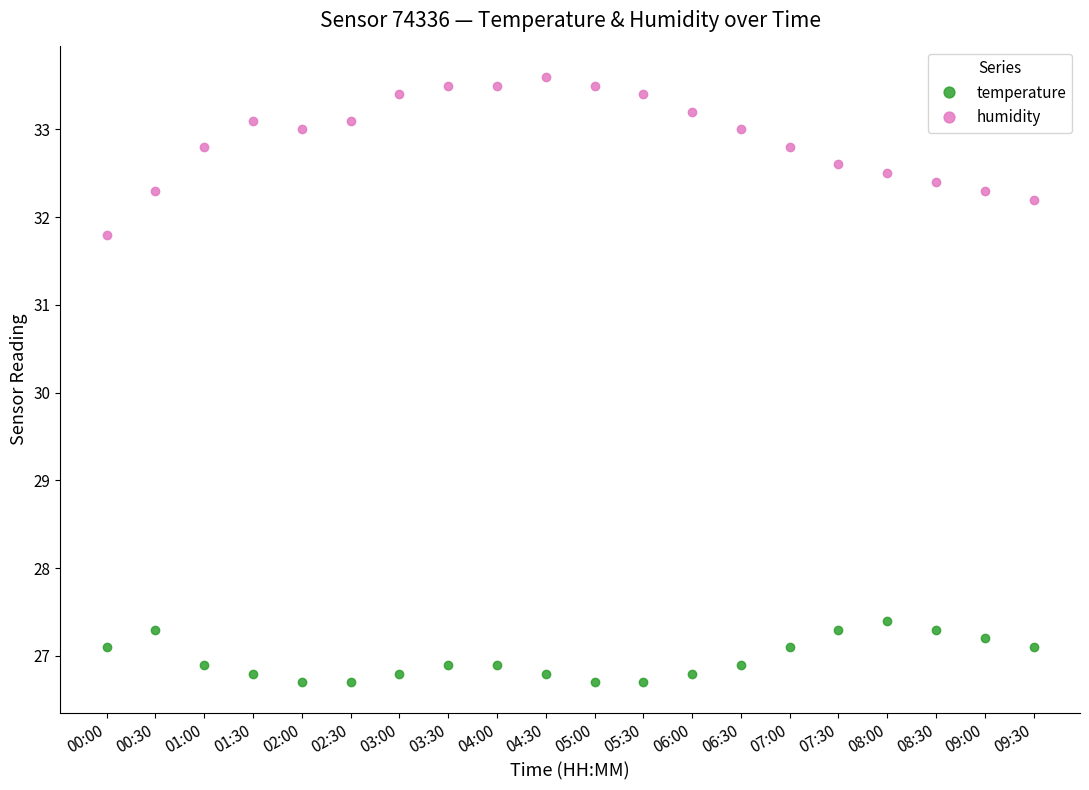

What is the difference between the second highest and second lowest values in the temperature series?

0.6